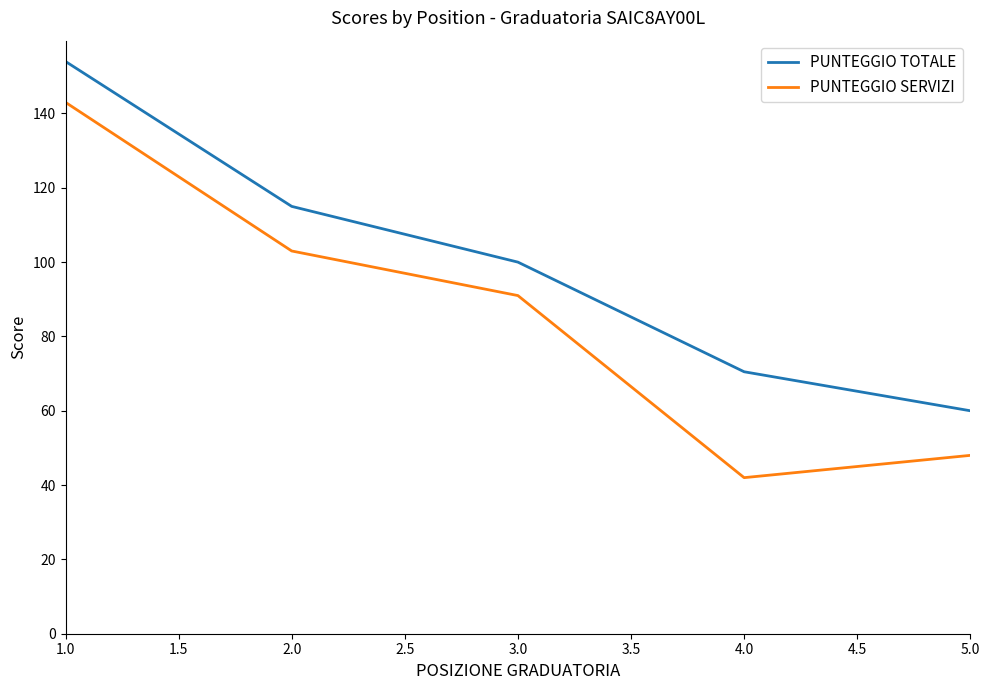

What is the sum of the PUNTEGGIO TOTALE values at 1.0 and 3.0?

254.0